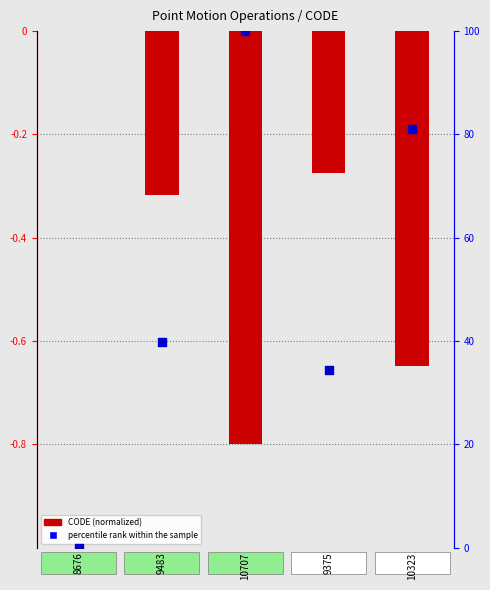

What is the total value across all series at 10707?

99.2